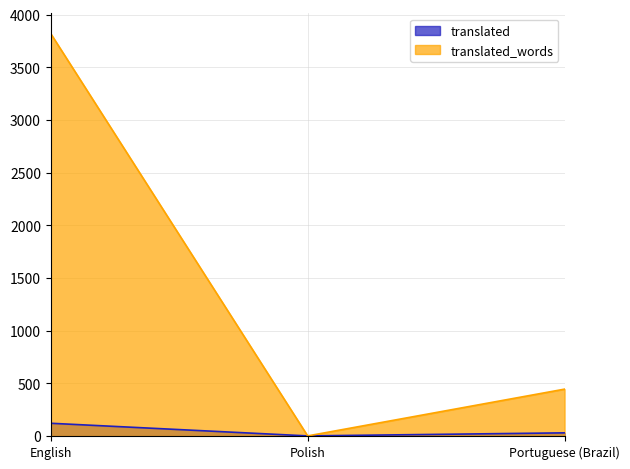

Rank the series by their average value, from highest to lowest.

translated_words, translated